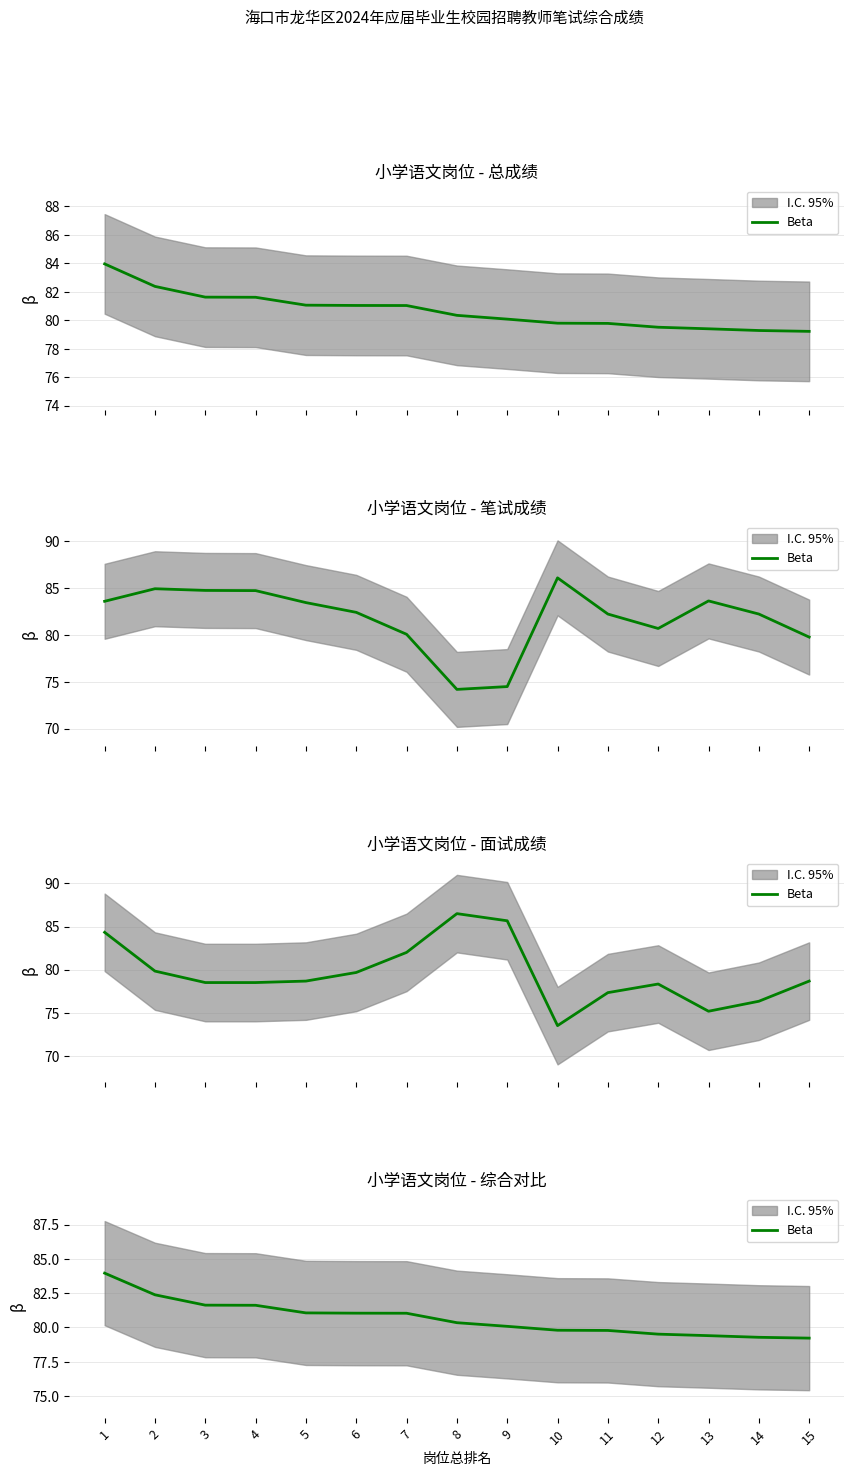

Reading left to right, list all the values displayed in this chart.

1=84.0	2=82.4	3=81.6	4=81.6	5=81.1	6=81.0	7=81.0	8=80.3	9=80.1	10=79.8	11=79.8	12=79.5	13=79.4	14=79.3	15=79.2